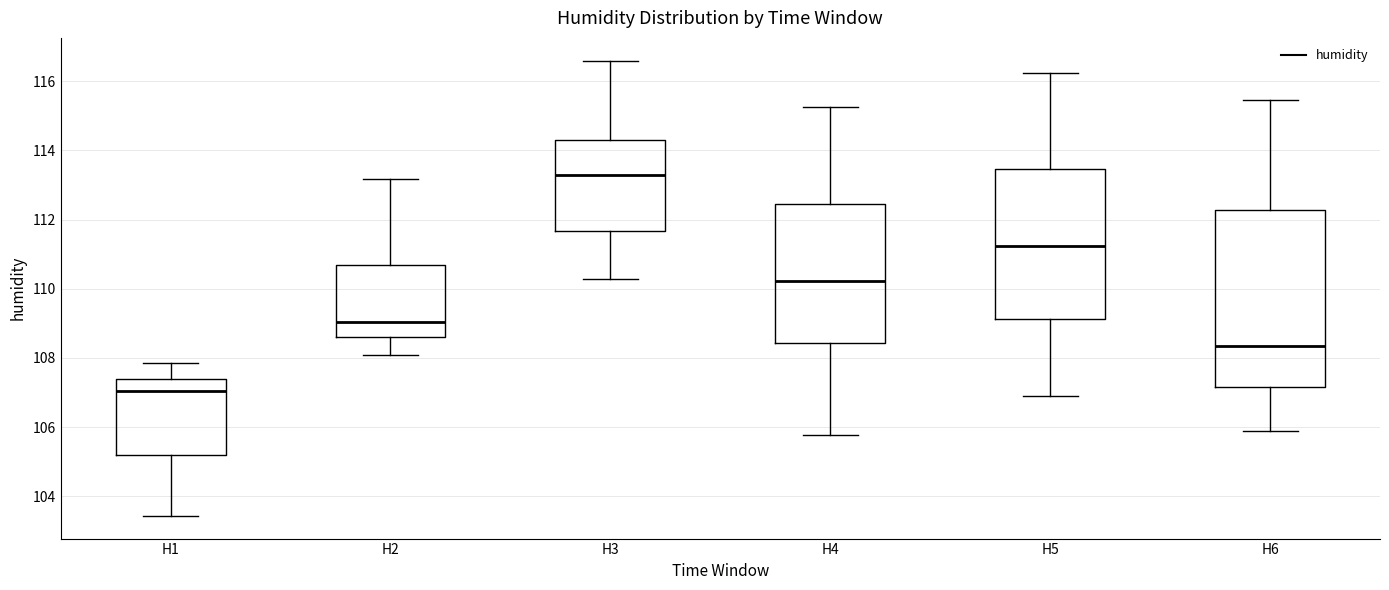

Where does the lower whisker of the box for H1 end on the y-axis? The values are not printed on the chart, so give them approximately, as read against the axis.

103.4